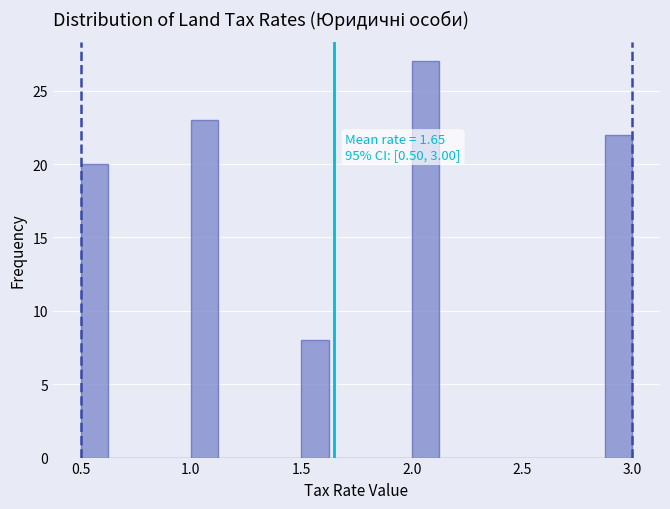

Around what value on the x-axis is the tallest bar? Give the approximate position of its centre, as read against the axis.

2.05